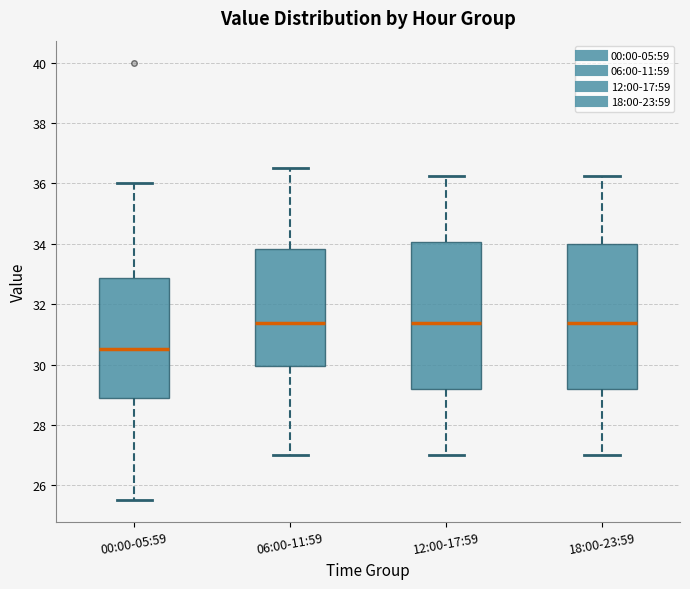

Where is the upper edge of the box for 00:00-05:59 on the y-axis? The values are not printed on the chart, so give them approximately, as read against the axis.

32.8